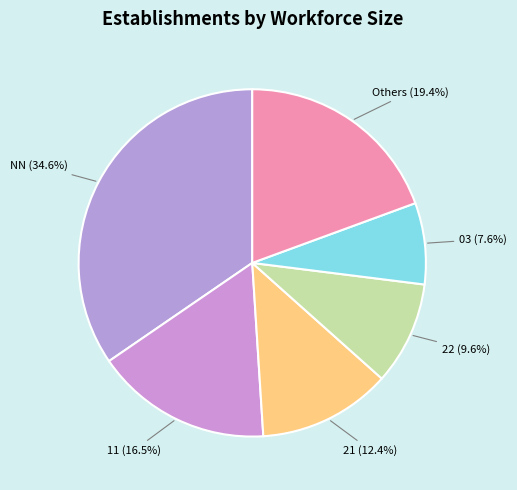

Rank the categories by value from lowest to highest.

03 (7.6%), 22 (9.6%), 21 (12.4%), 11 (16.5%), Others (19.4%), NN (34.6%)